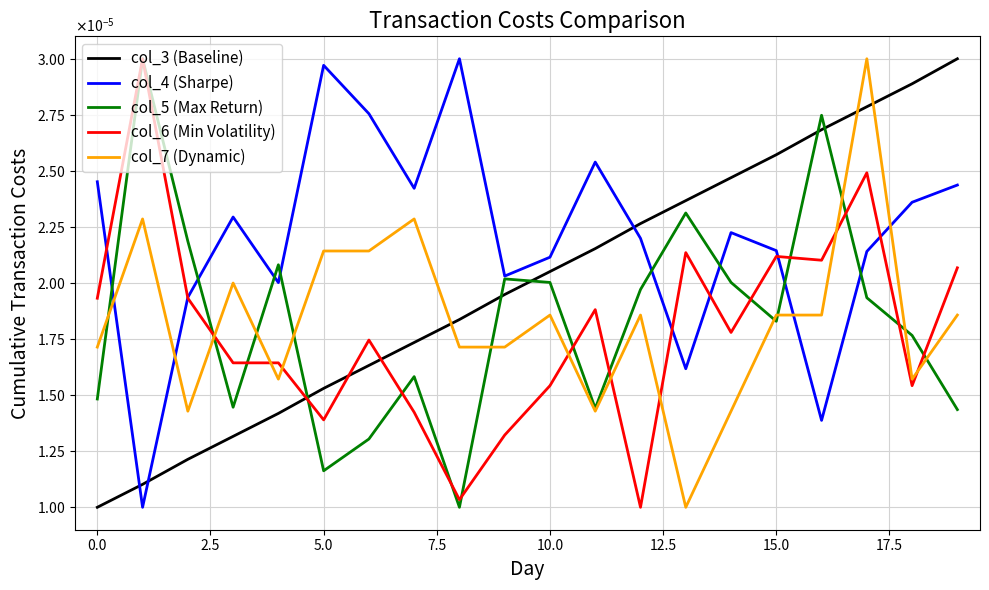

In col_7 (Dynamic), how many points are higher than both neighbors (excluding endpoints)?

6